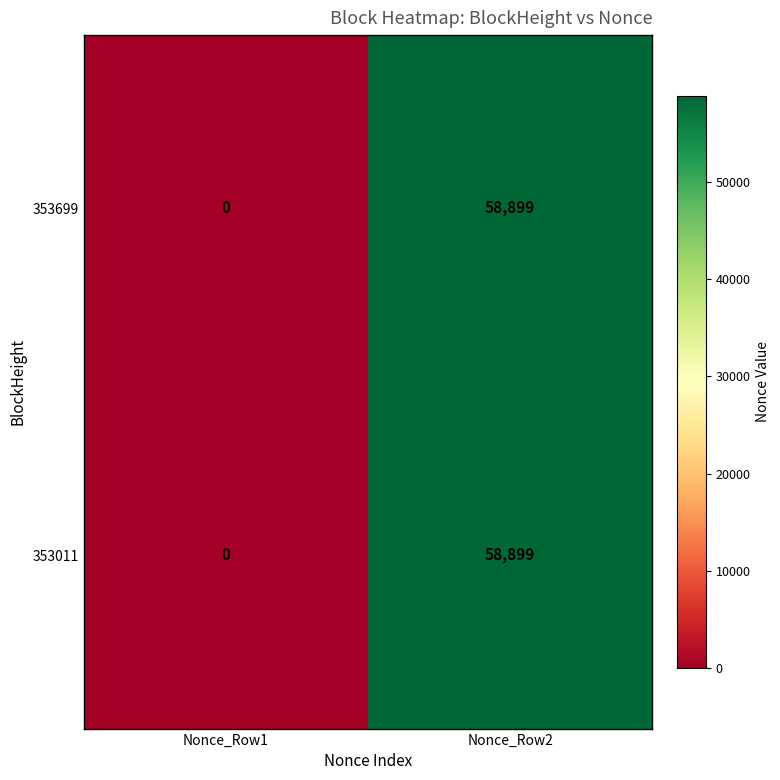

The value of 353699 at Nonce_Row2 is 95964. True or false?

False